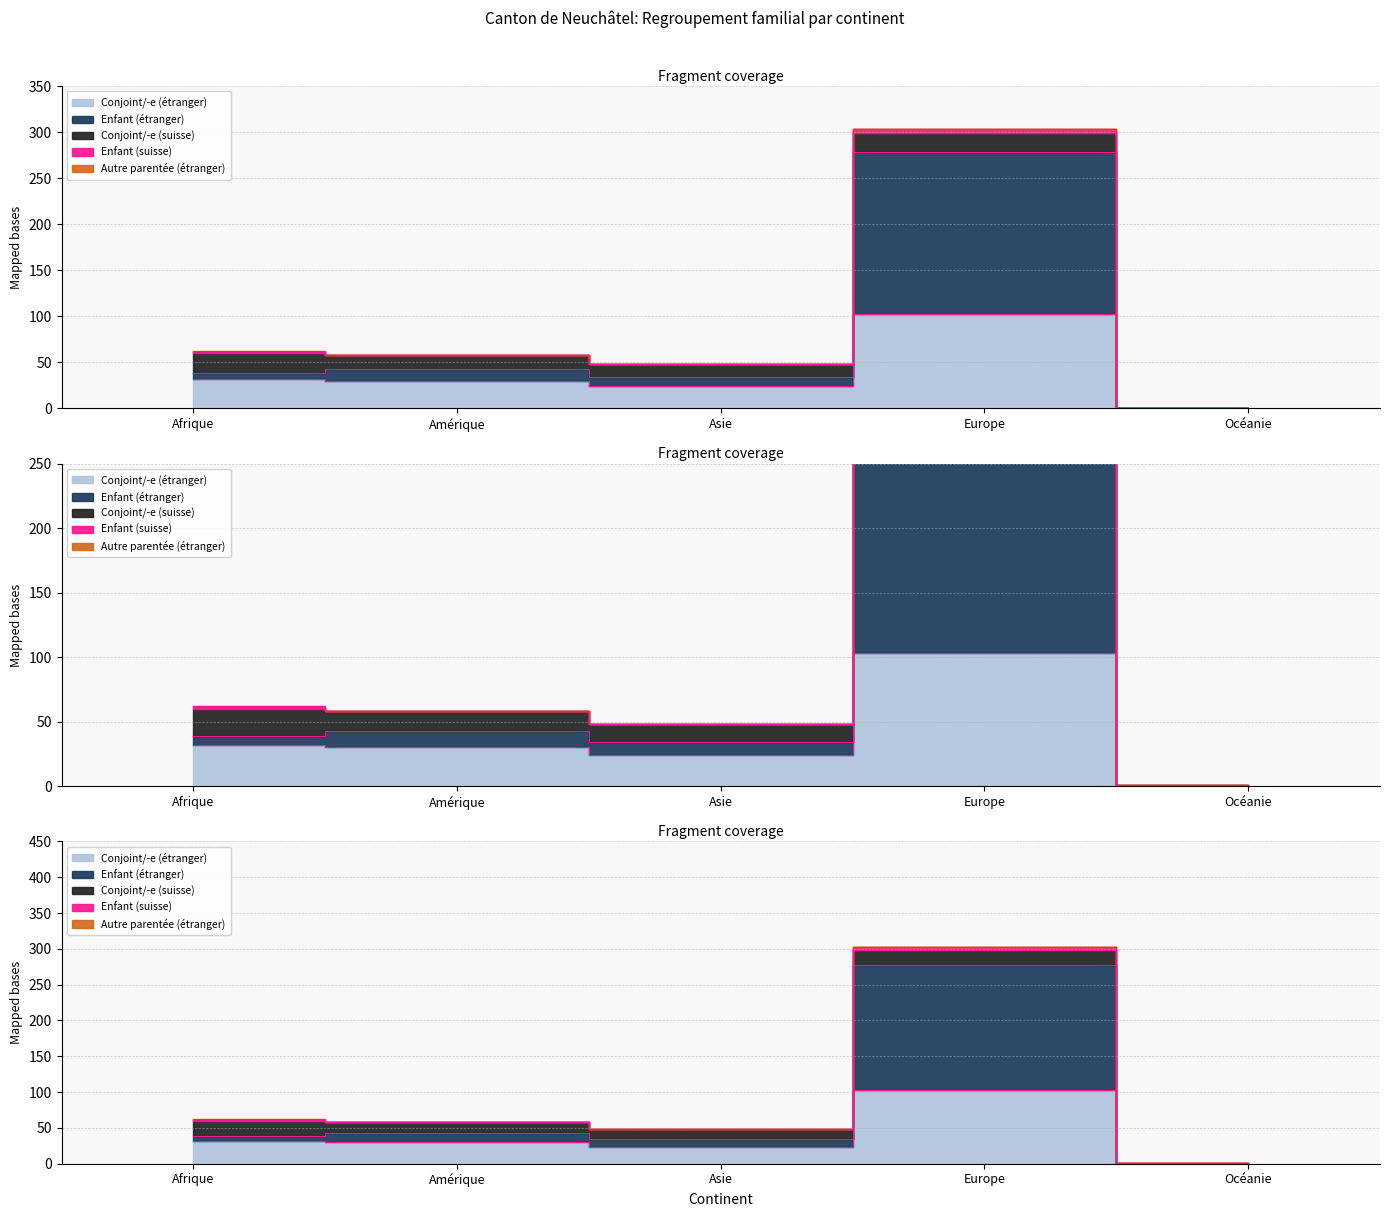

What position from the left is Océanie?

5